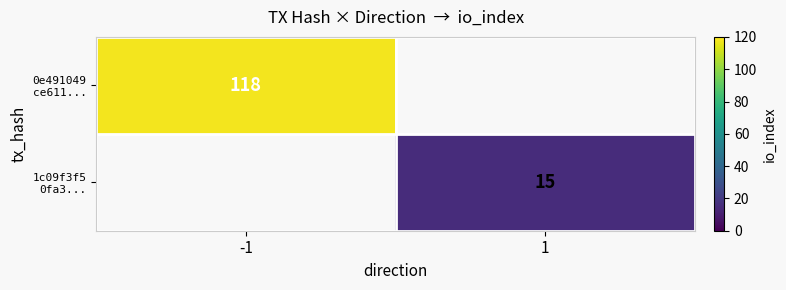

What is the minimum value for 0e491049 ce611...?

118.0